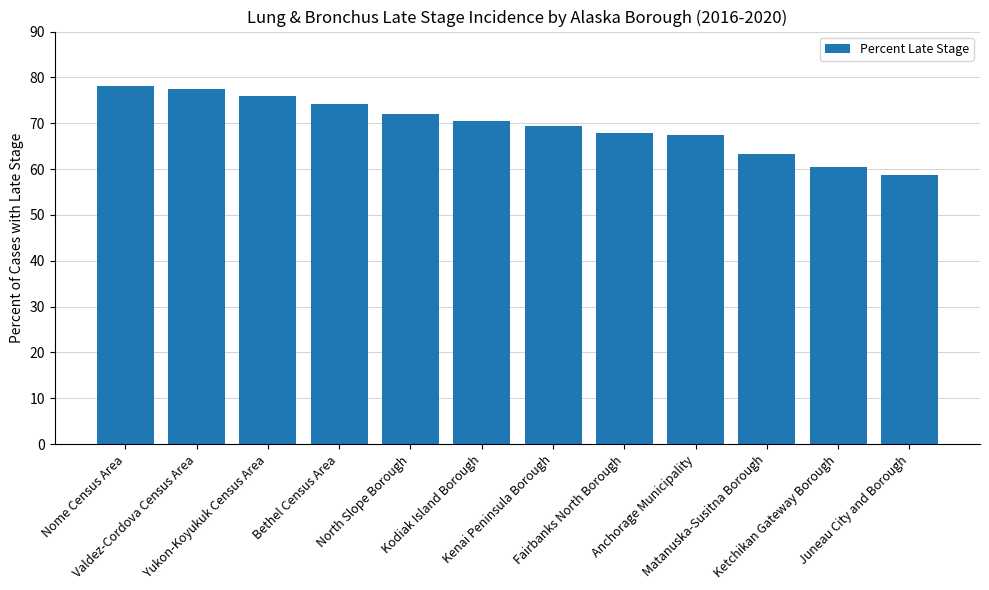

Are the bars grouped side by side (vs. stacked)?

No